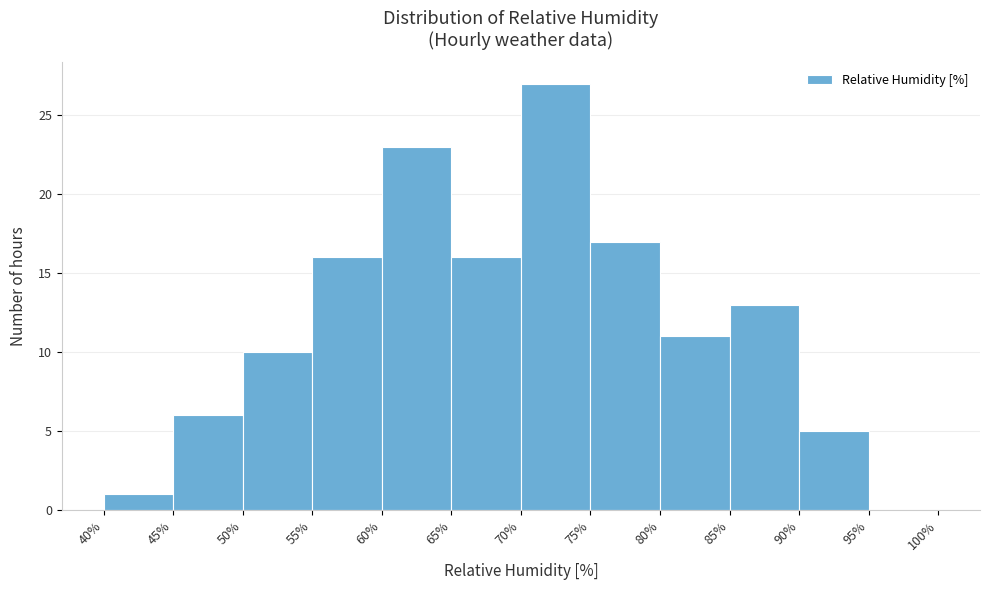

Reading left to right, transcribe this chart: for each bar, give the range it covers on the x-axis and its height. The values are not printed on the chart, so give them approximately, as read against the axis.

40% to 45%: 1
45% to 50%: 6
50% to 55%: 10
55% to 60%: 16
60% to 65%: 23
65% to 70%: 16
70% to 75%: 27
75% to 80%: 17
80% to 85%: 11
85% to 90%: 13
90% to 95%: 5
95% to 100%: 0